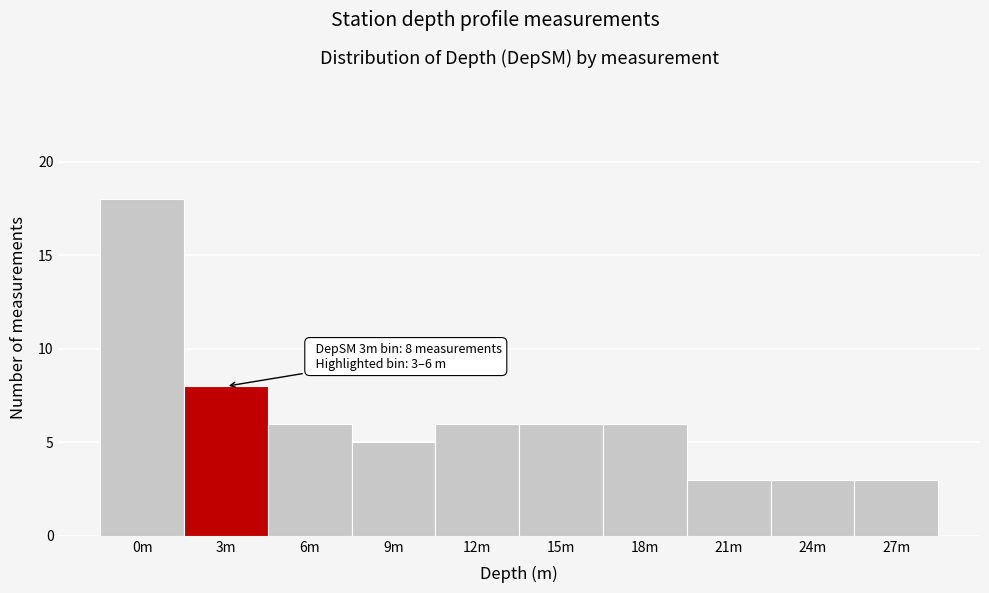

Reading right to left, extract all data points from this chart.

27m=3	24m=3	21m=3	18m=6	15m=6	12m=6	9m=5	6m=6	3m=8	0m=18